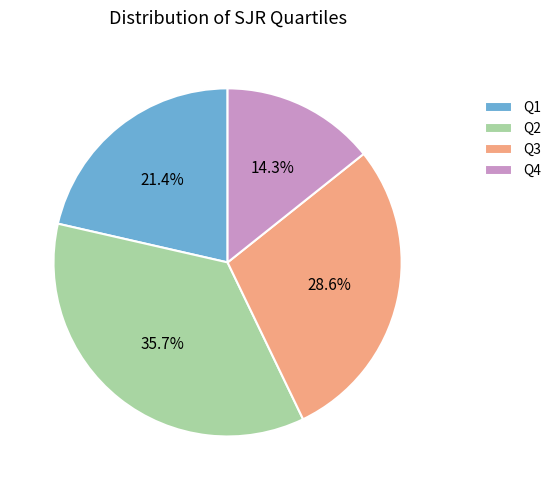

Which category has the smallest portion of the pie?

Q4